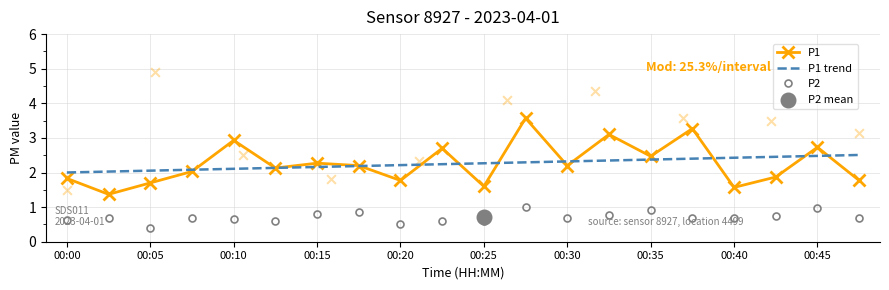

Which series reaches the minimum Y coordinate?

P2